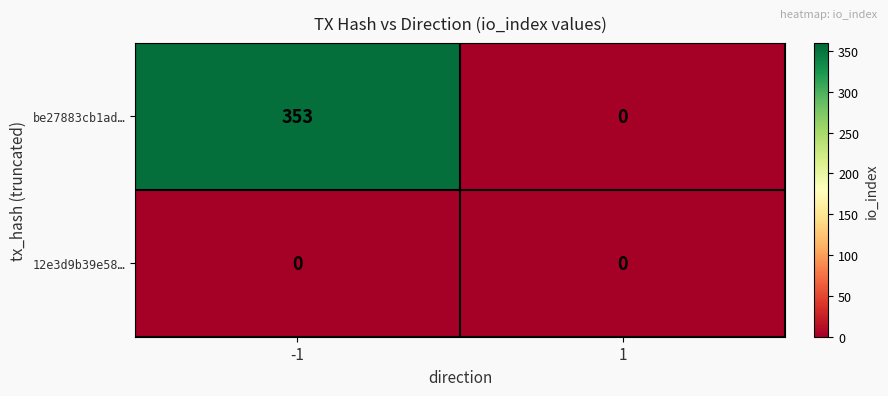

Reading left to right, extract all data points from this chart.

be27883cb1ad…: 353	0
12e3d9b39e58…: 0	0